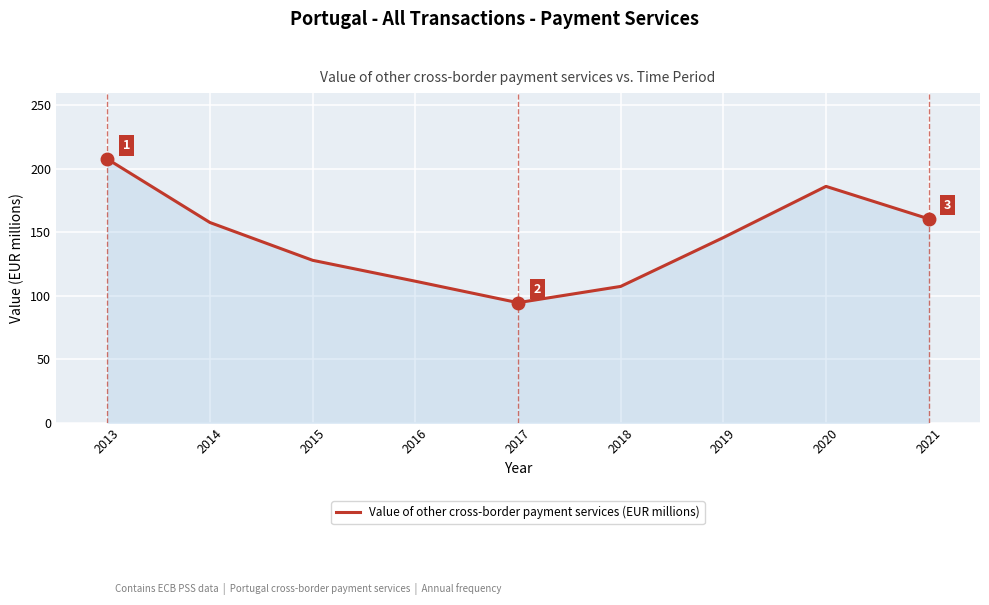

Is it true that the value at 2013 is 207.6?

True